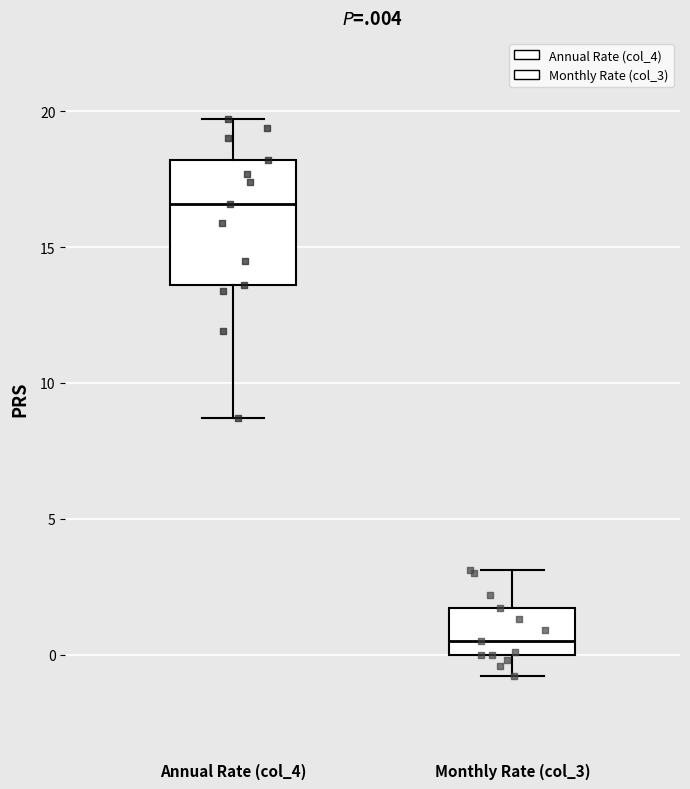

Reading left to right, read every box against the y-axis: the position of its median line, the range the box covers, and the ends of its whiskers. The values are not printed on the chart, so give them approximately, as read against the axis.

Annual Rate (col_4): median 16.5, box 13.5 to 18.0, whiskers 8.5 to 19.5
Monthly Rate (col_3): median 0.5, box 0.0 to 1.5, whiskers -1.0 to 3.0